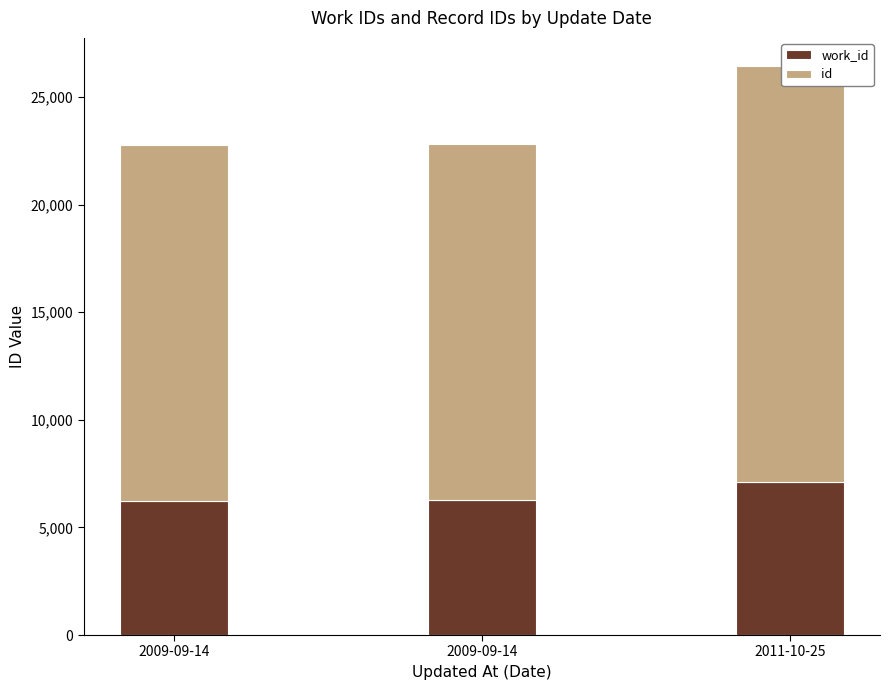

What is the minimum value for id?

16516